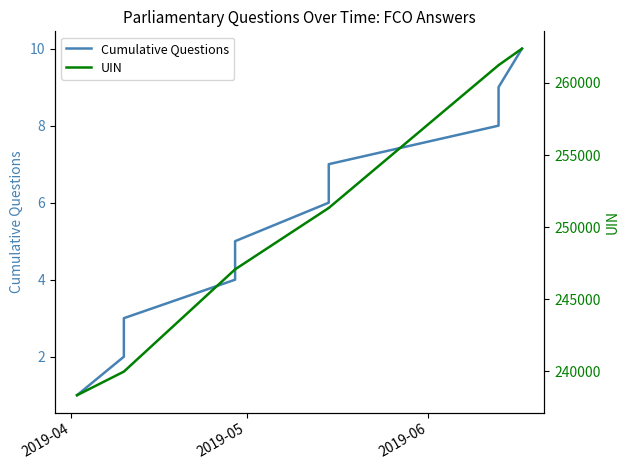

Rank the series by their maximum value, from lowest to highest.

Cumulative Questions, UIN